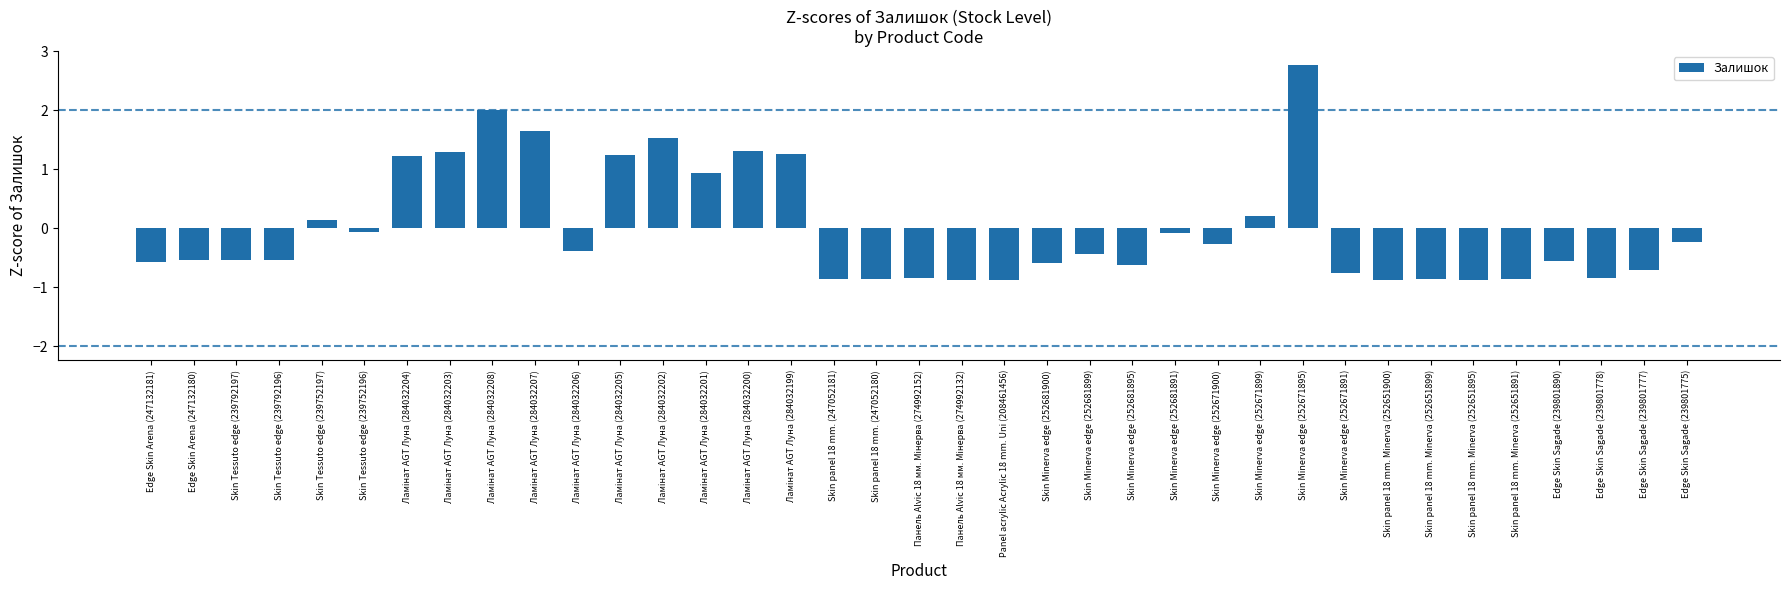

At which label does the data first exceed 0?

Skin Tessuto edge (239752197)